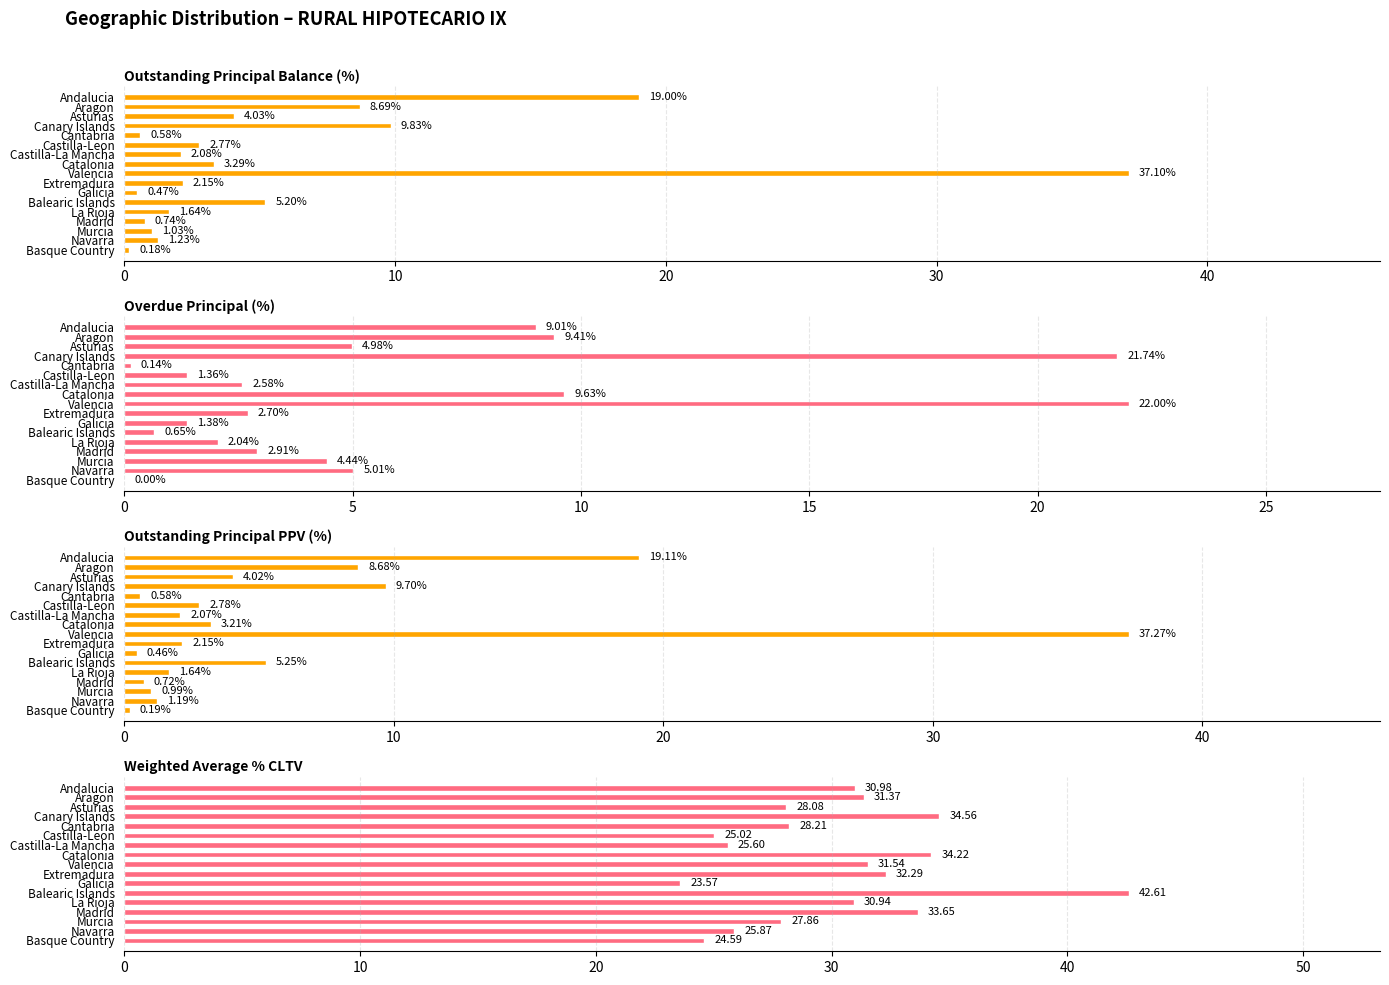

What value does the Outstanding Principal Balance (%) series have at Balearic Islands?

5.2